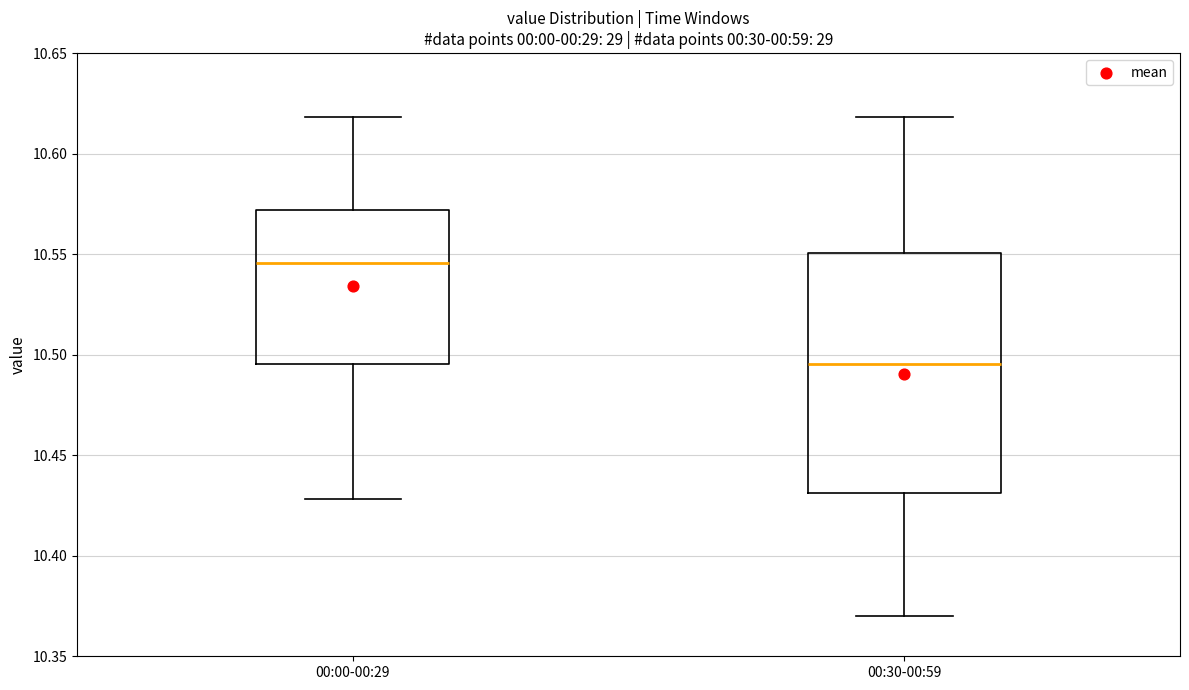

Where does the upper whisker of the box for 00:00-00:29 end on the y-axis? The values are not printed on the chart, so give them approximately, as read against the axis.

10.620